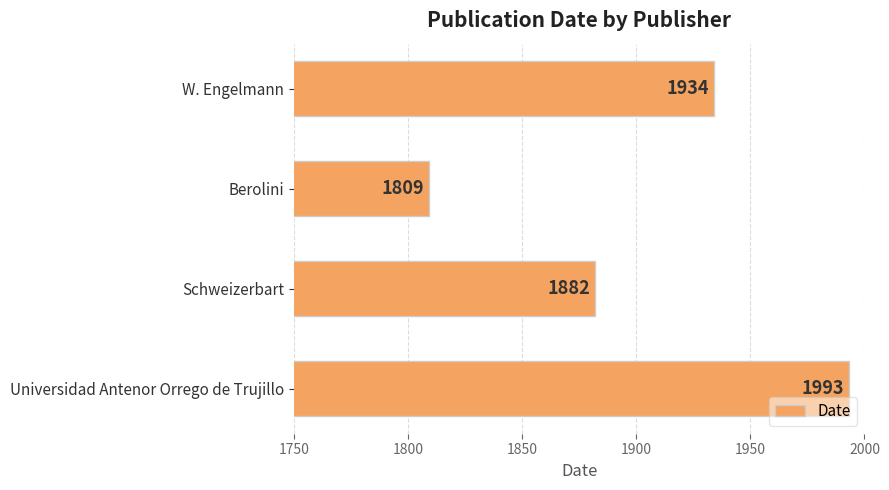

Does the chart contain any negative values?

No